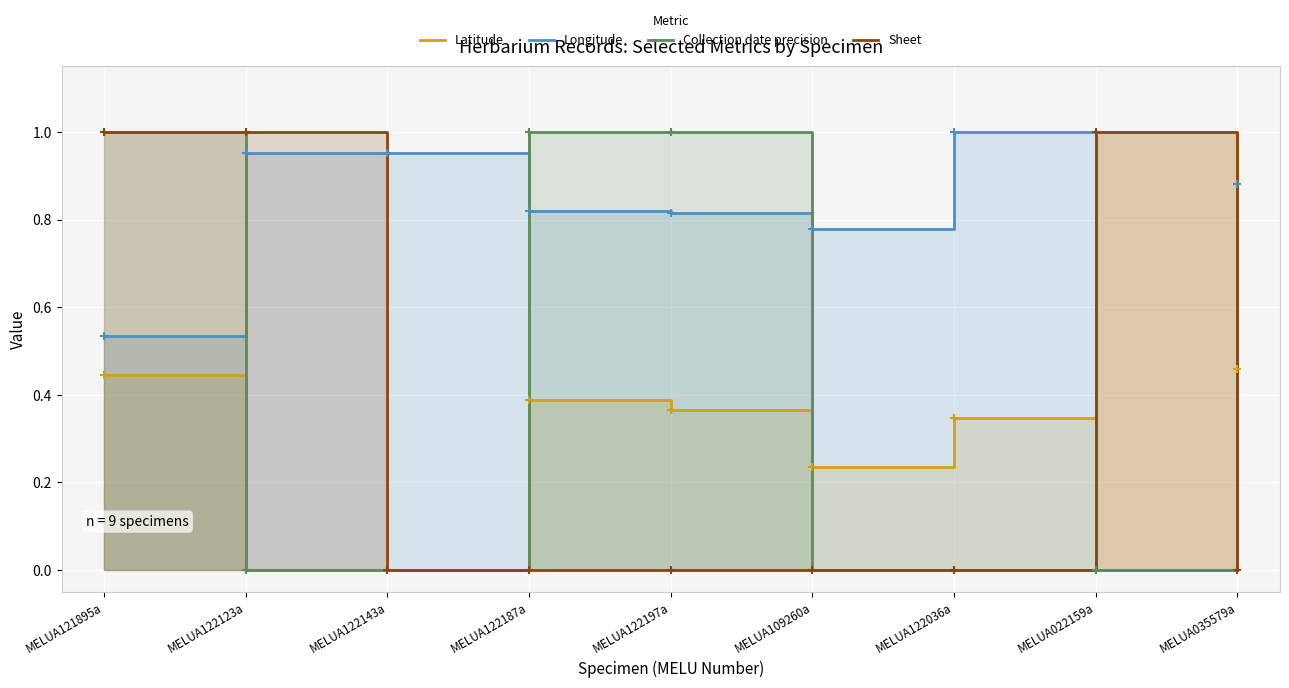

Reading left to right, extract all data points from this chart.

Latitude: 0.4	0.0	0.0	0.4	0.4	0.2	0.3	1.0	0.5
Longitude: 0.5	1.0	1.0	0.8	0.8	0.8	1.0	0.0	0.9
Collection date precision: 1.0	0.0	0.0	1.0	1.0	0.0	0.0	0.0	0.0
Sheet: 1.0	1.0	0.0	0.0	0.0	0.0	0.0	1.0	0.0